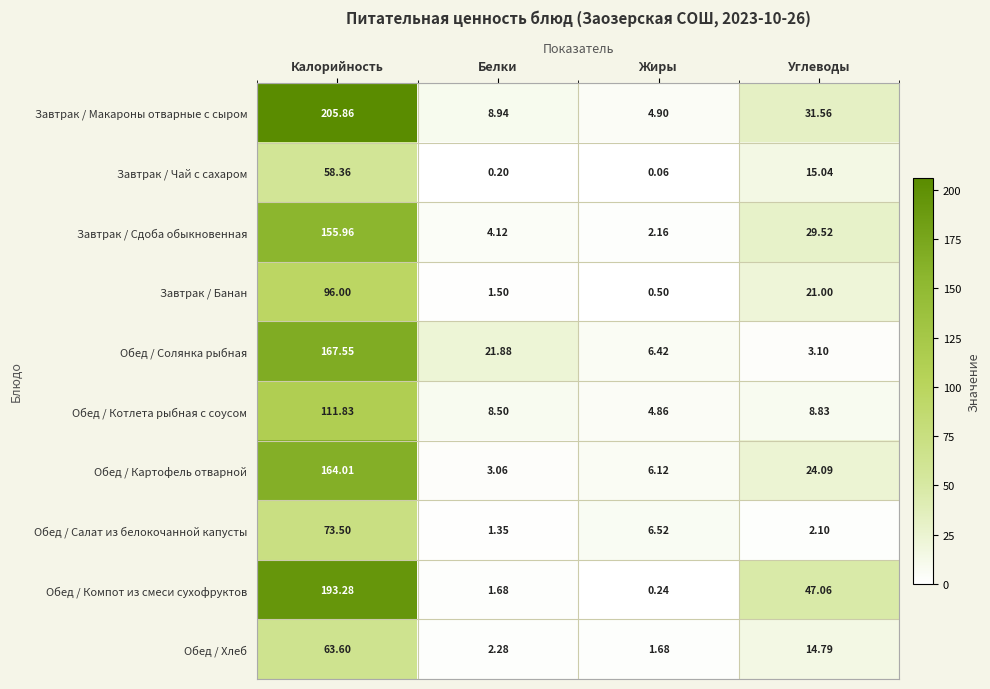

How many values in the Обед / Котлета рыбная с соусом series exceed 8?

3